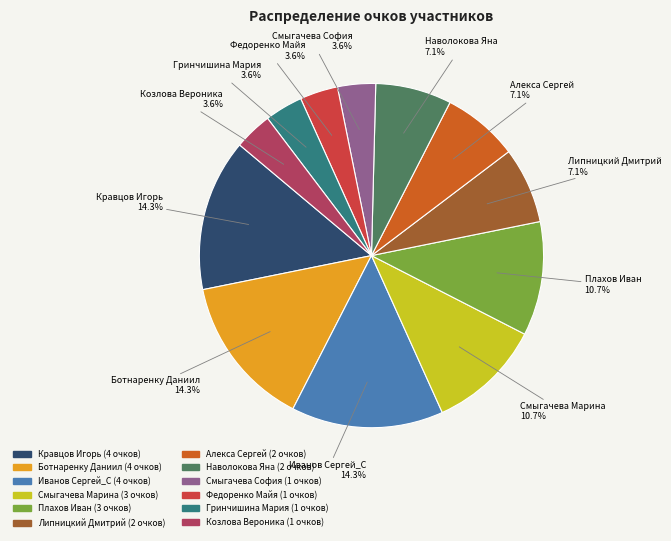

Is Козлова Вероника the majority of the pie?

No